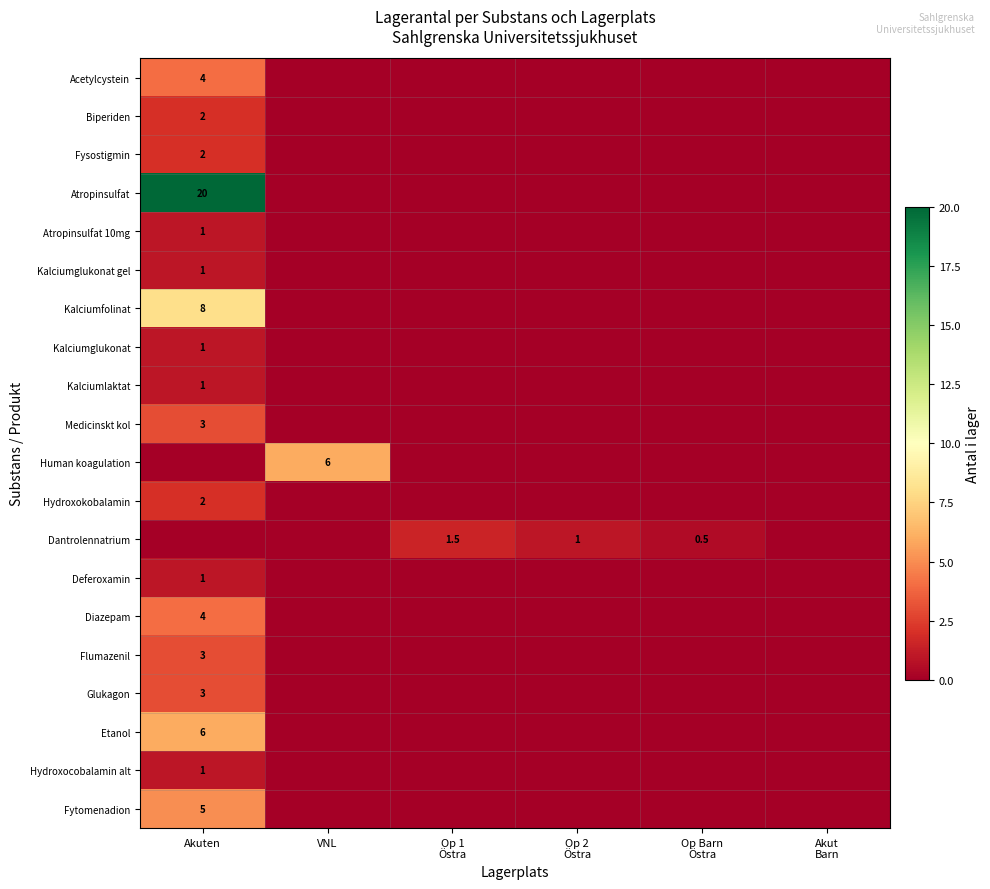

The Acetylcystein series shows 4.0 at Akuten. True or false?

True